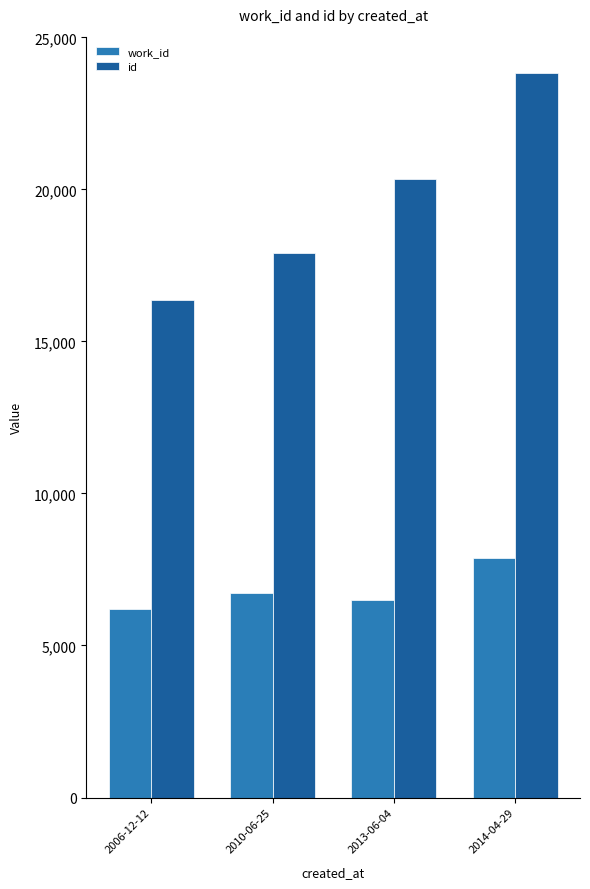

Read the work_id value at 2006-12-12.

6188